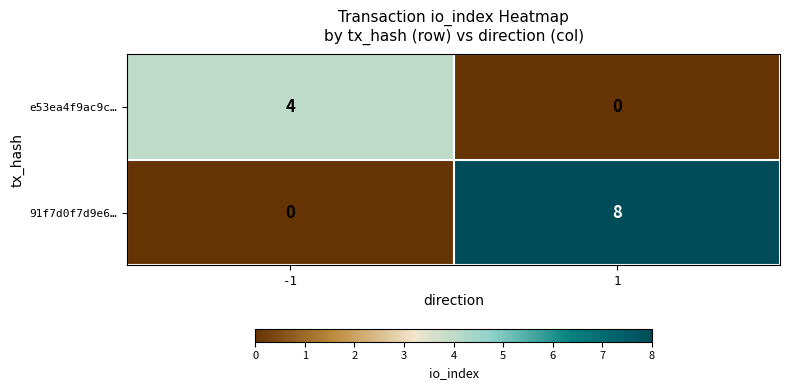

What is the spread (max minus min) of values at -1?

4